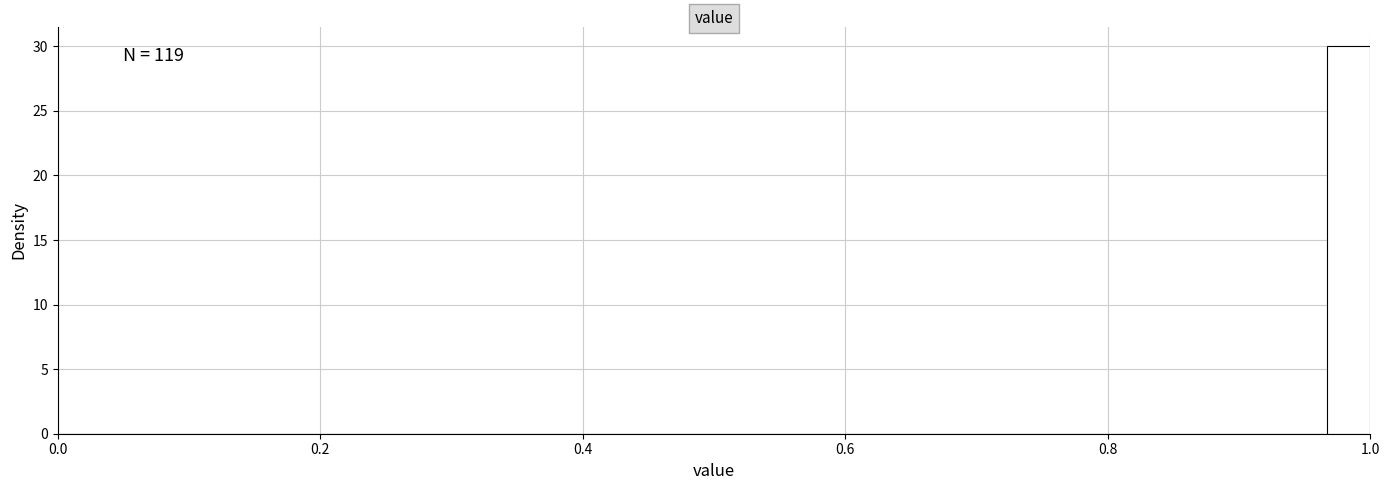

Read against the x-axis, roughly where is the centre of the tallest bar?

0.98